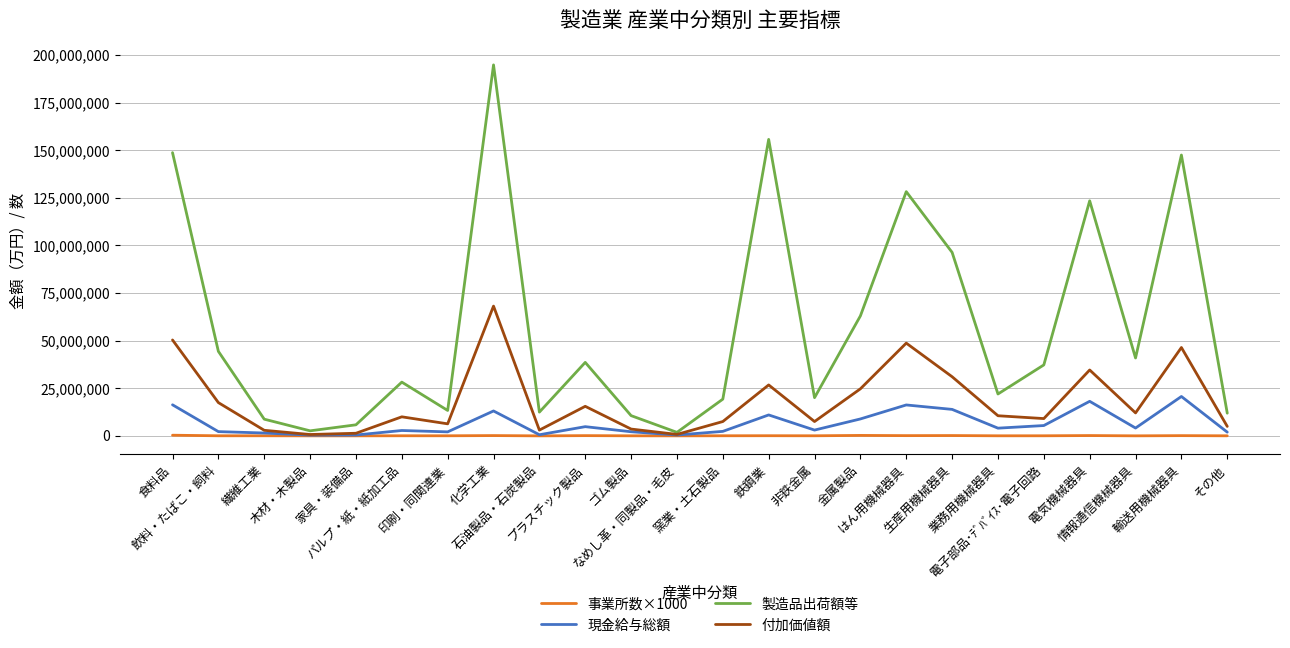

Which series has the largest range (max minus min)?

製造品出荷額等